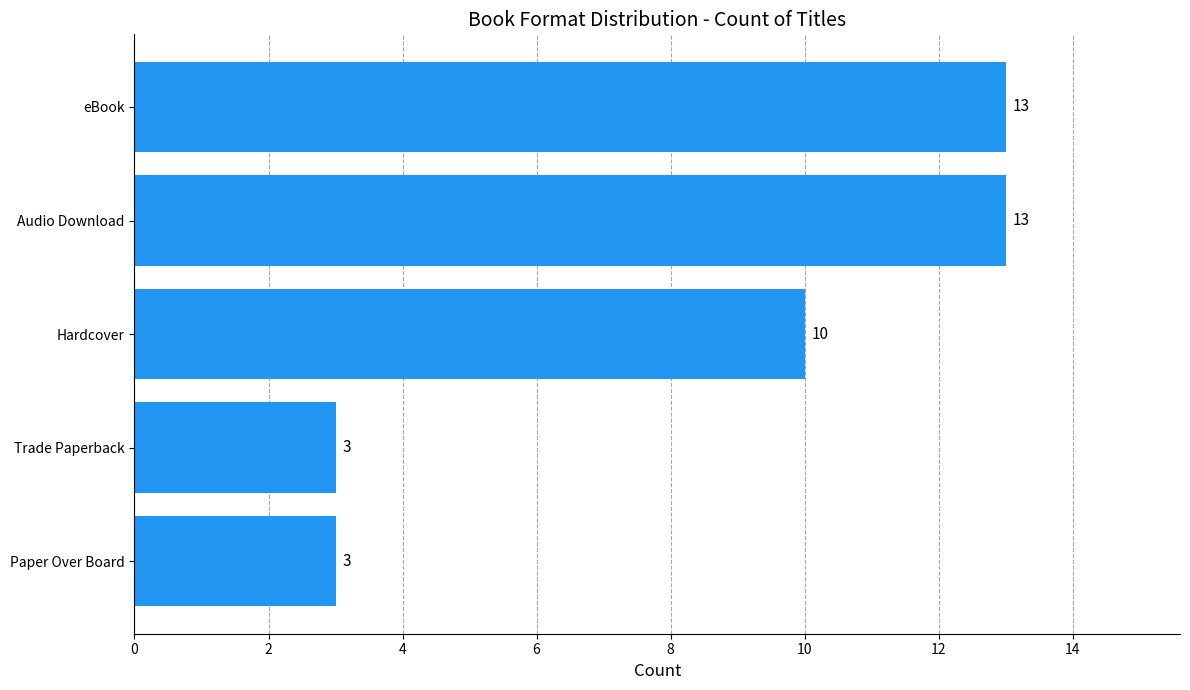

Count the values in the range 3 to 13.

5